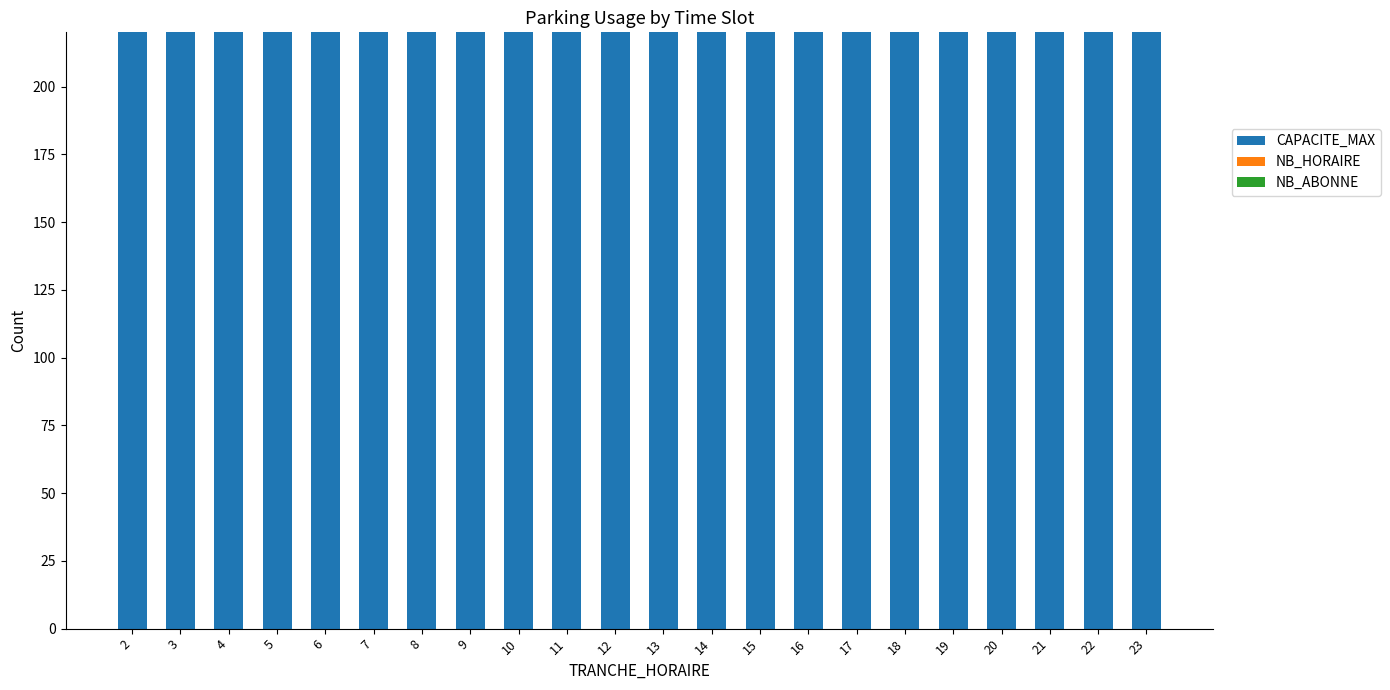

At which label is NB_ABONNE closest to 0?

2